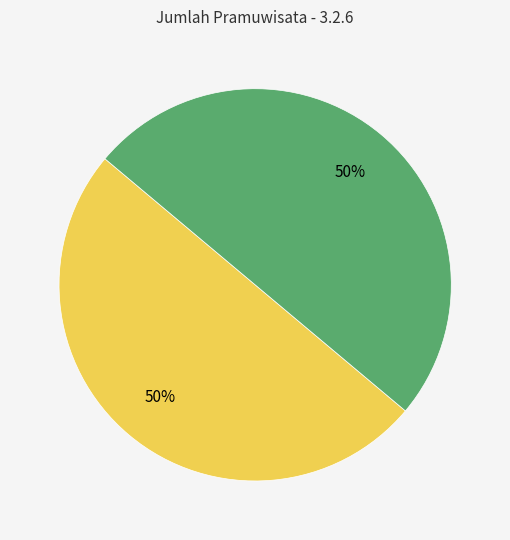

To the nearest percent, what is the average slice percentage?

50%